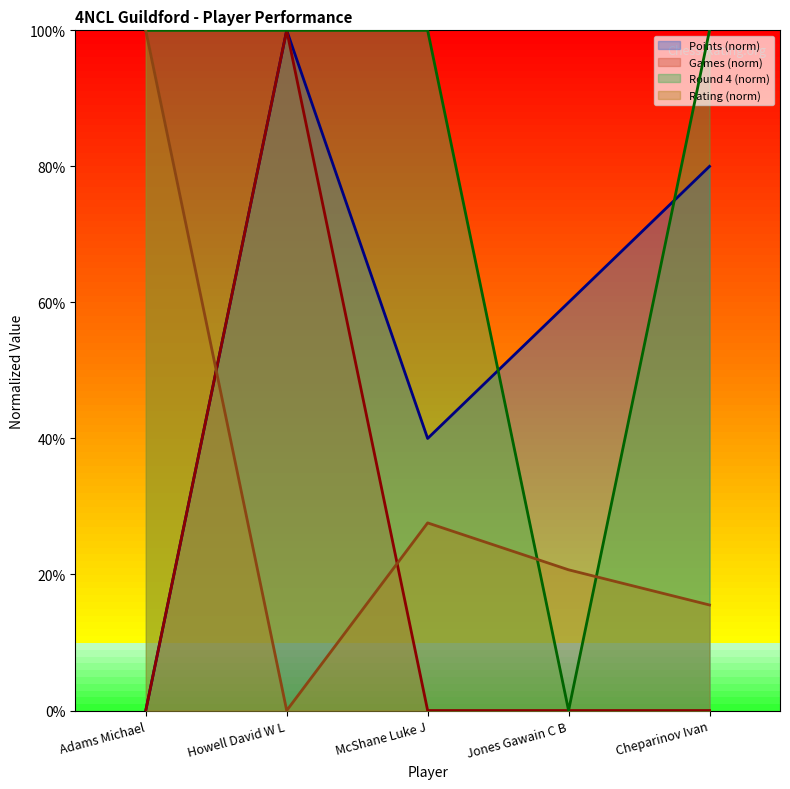

Rank the series by their average value, from highest to lowest.

Round 4 (norm), Points (norm), Rating (norm), Games (norm)